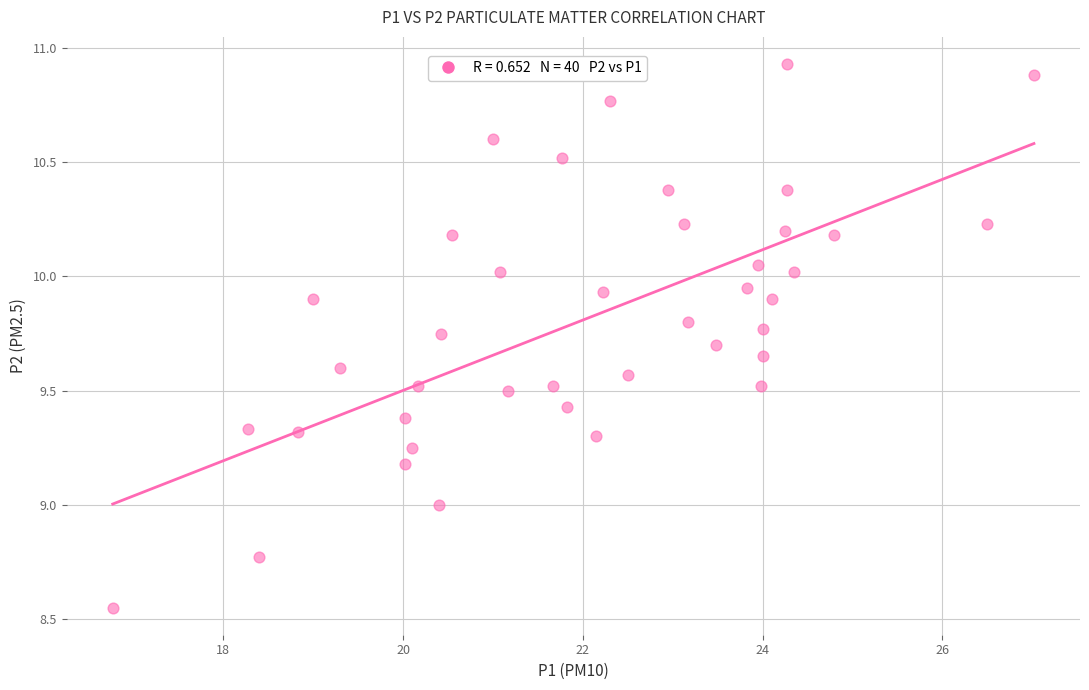

What is the range of Y values (max minus min)?

2.4